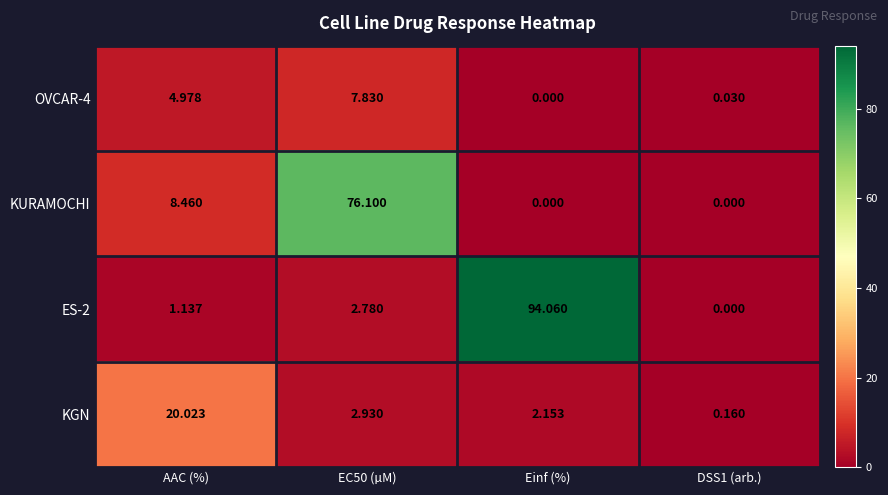

At which category does the chart reach its peak across all series?

Einf (%)